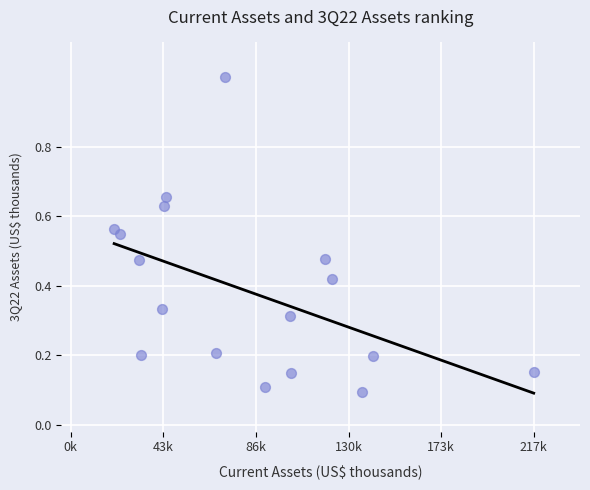

What is the range of Y values (max minus min)?

0.9